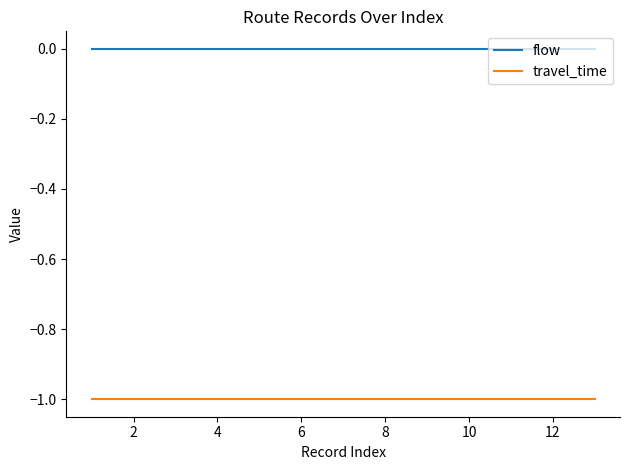

Which series has the largest total across all categories?

flow